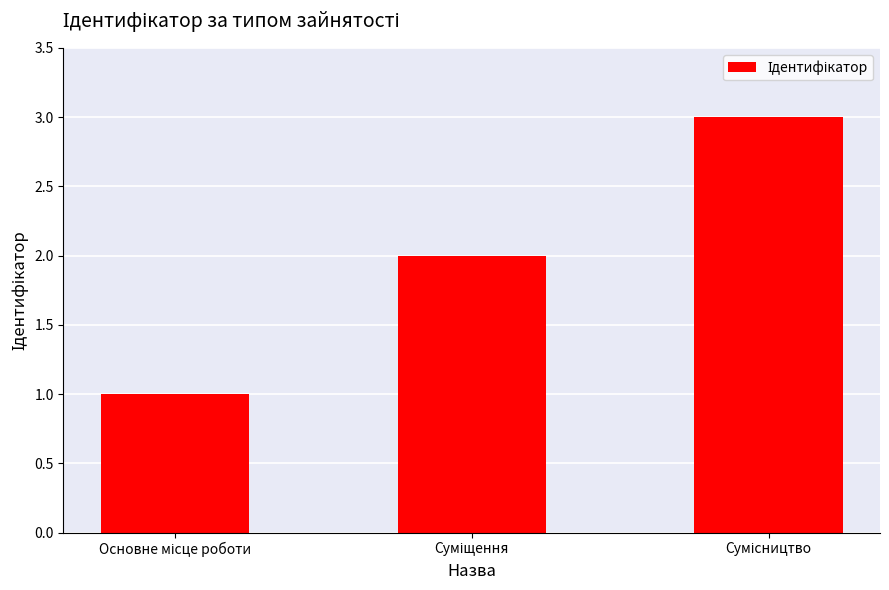

What is the maximum value shown in the chart?

3